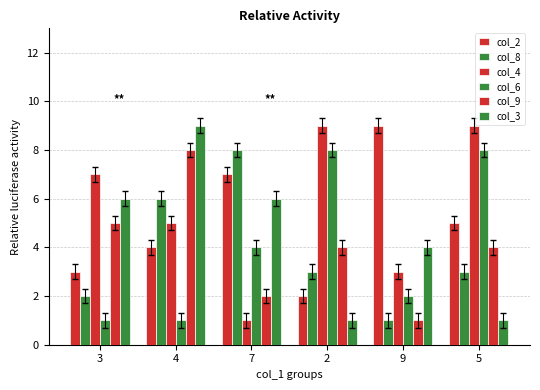

How many bars are there in each group?

6